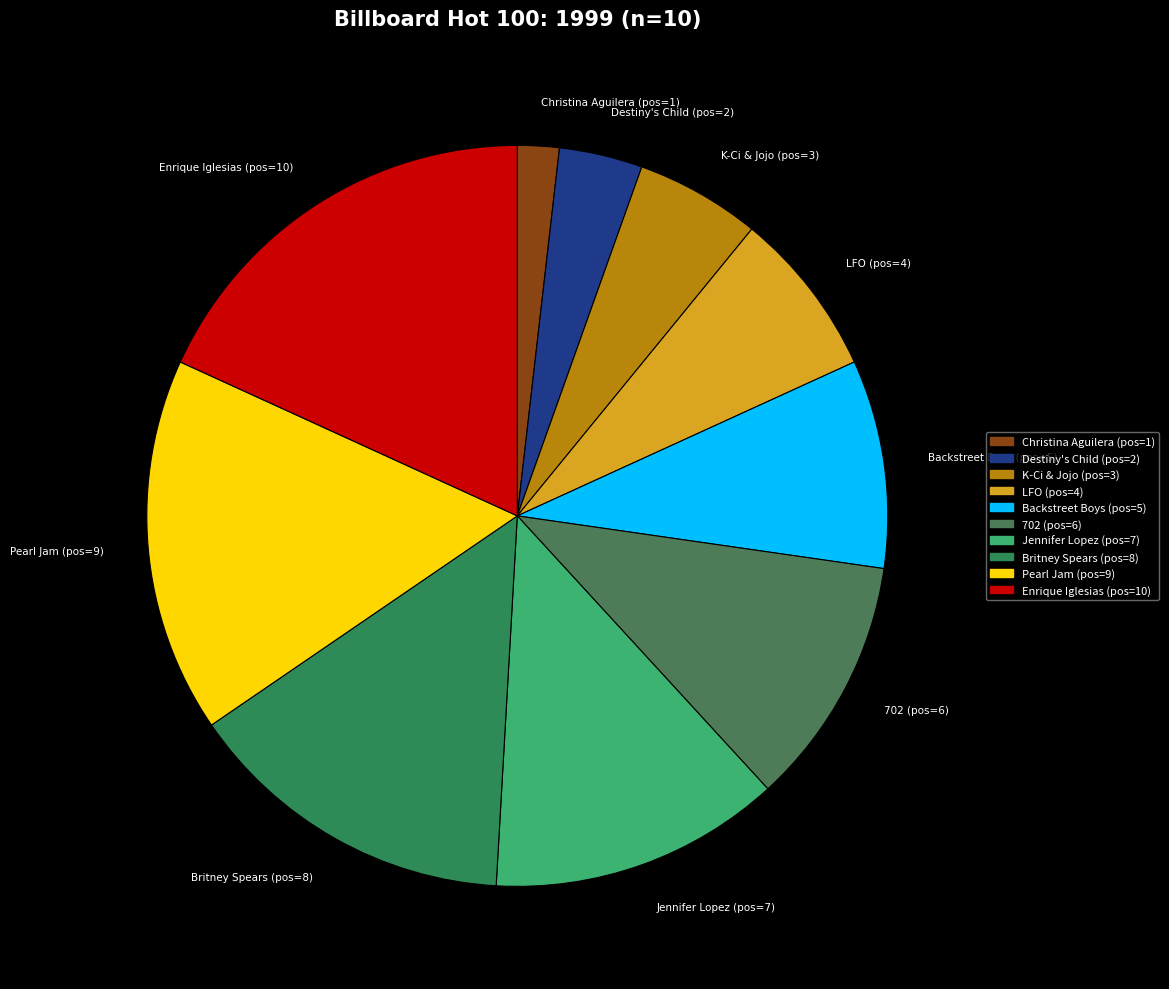

True or false: Destiny's Child (pos=2) accounts for 4% of the total.

True